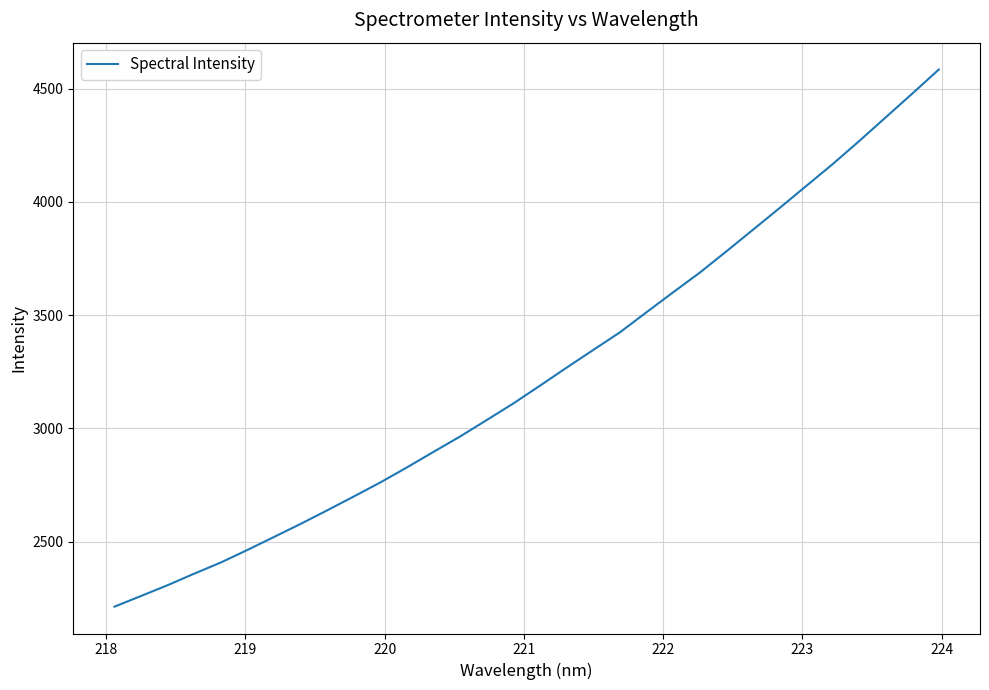

What is the average value?

3239.0